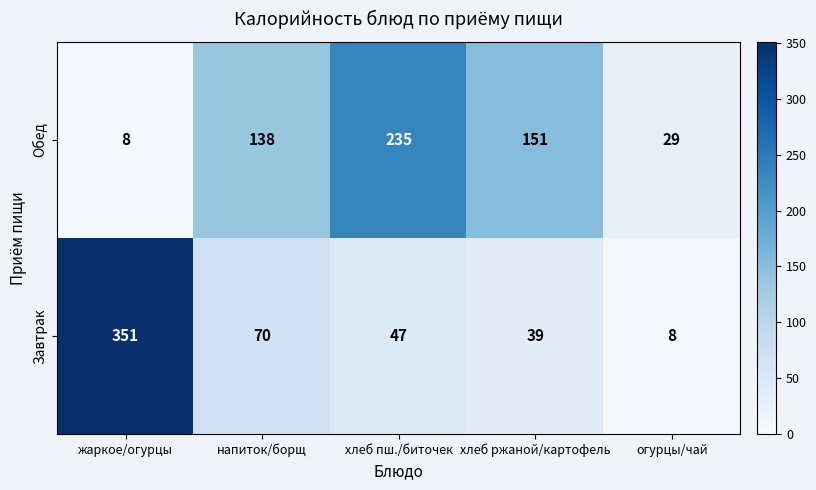

Reading right to left, extract all data points from this chart.

Обед: 29	151	235	138	8
Завтрак: 8	39	47	70	351